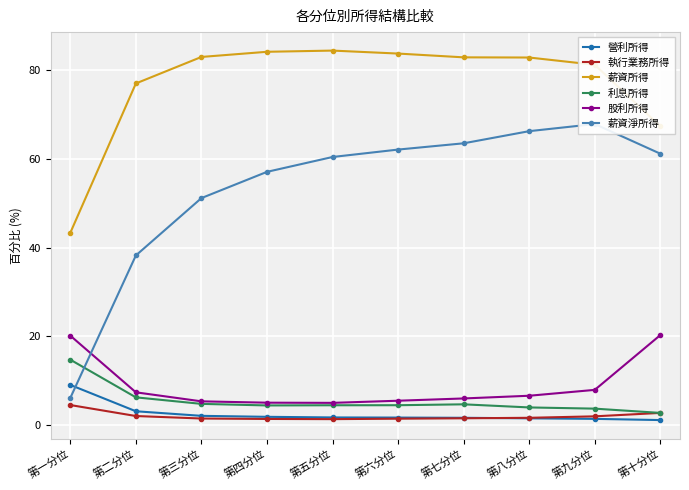

What is the average value of the 薪資淨所得 series?

53.3